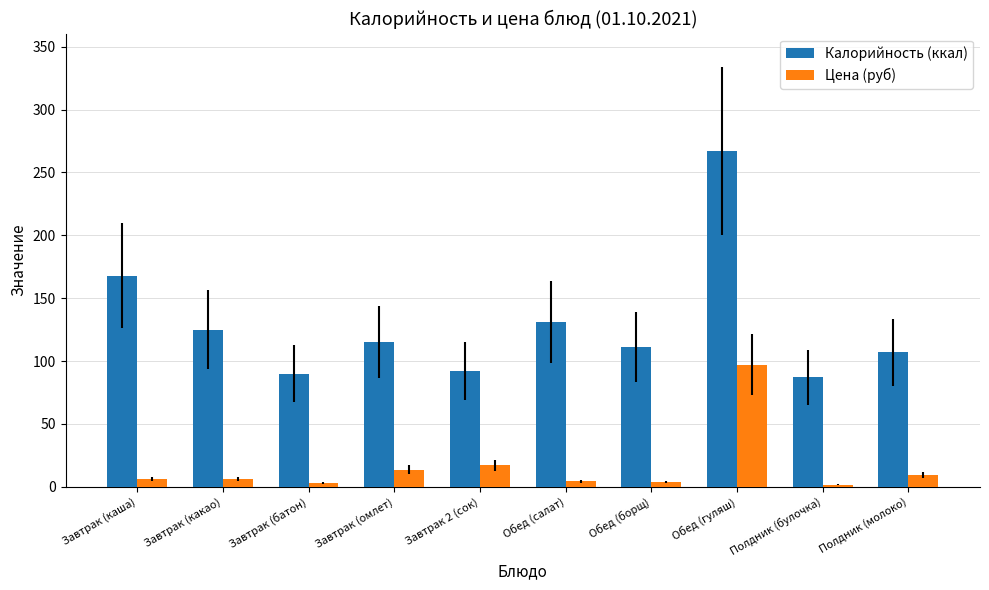

What is the label of the 6th bar from the right?

Завтрак 2 (сок)